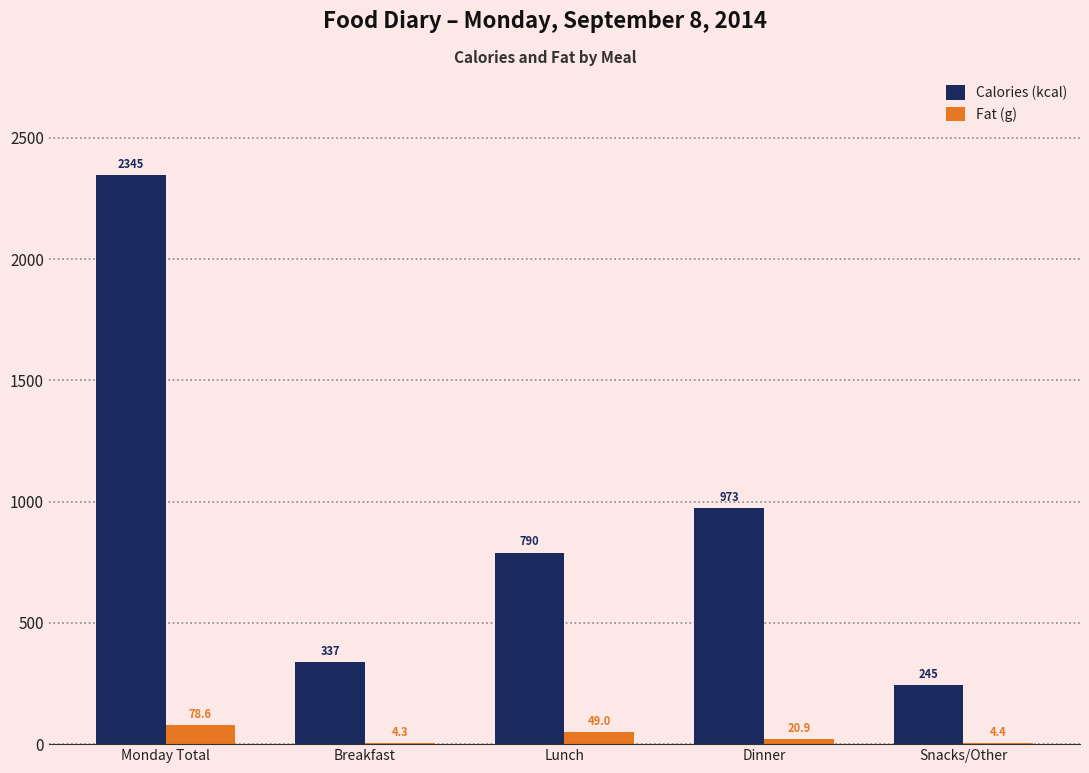

How many values in the Fat (g) series exceed 20?

3